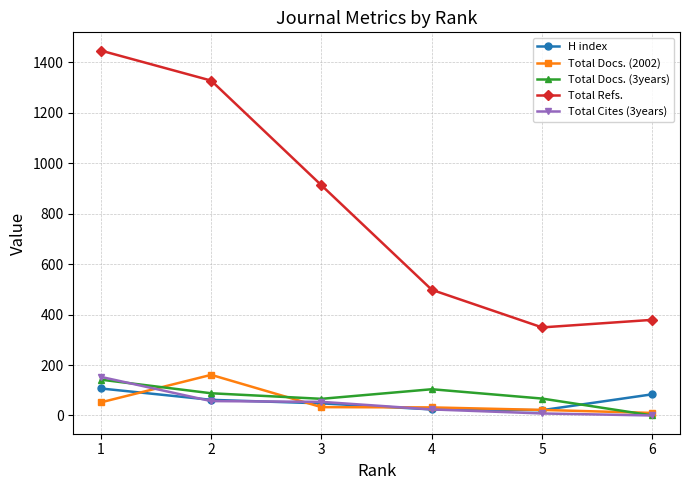

What is the difference between the Total Cites (3years) values at 5 and 1?

145